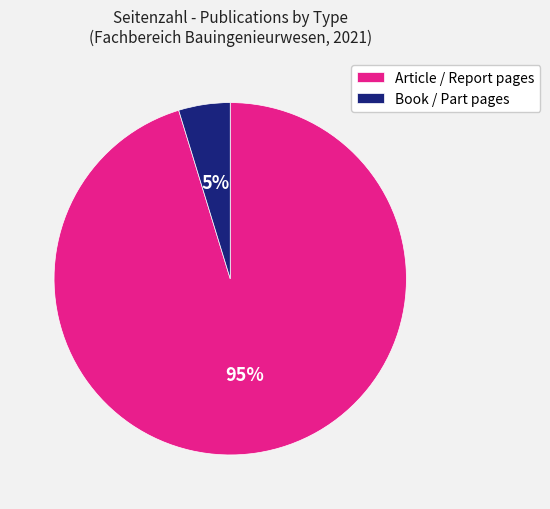

Rank the categories by value from highest to lowest.

Article / Report pages, Book / Part pages